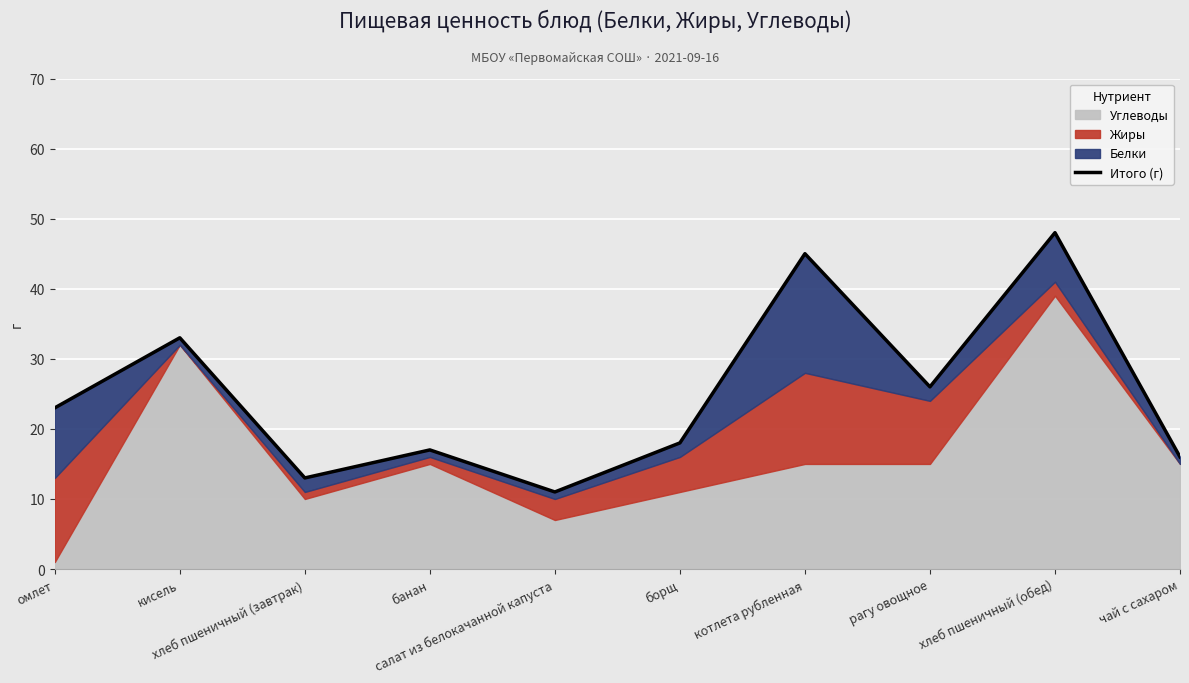

Which has a higher value, омлет or рагу овощное?

рагу овощное